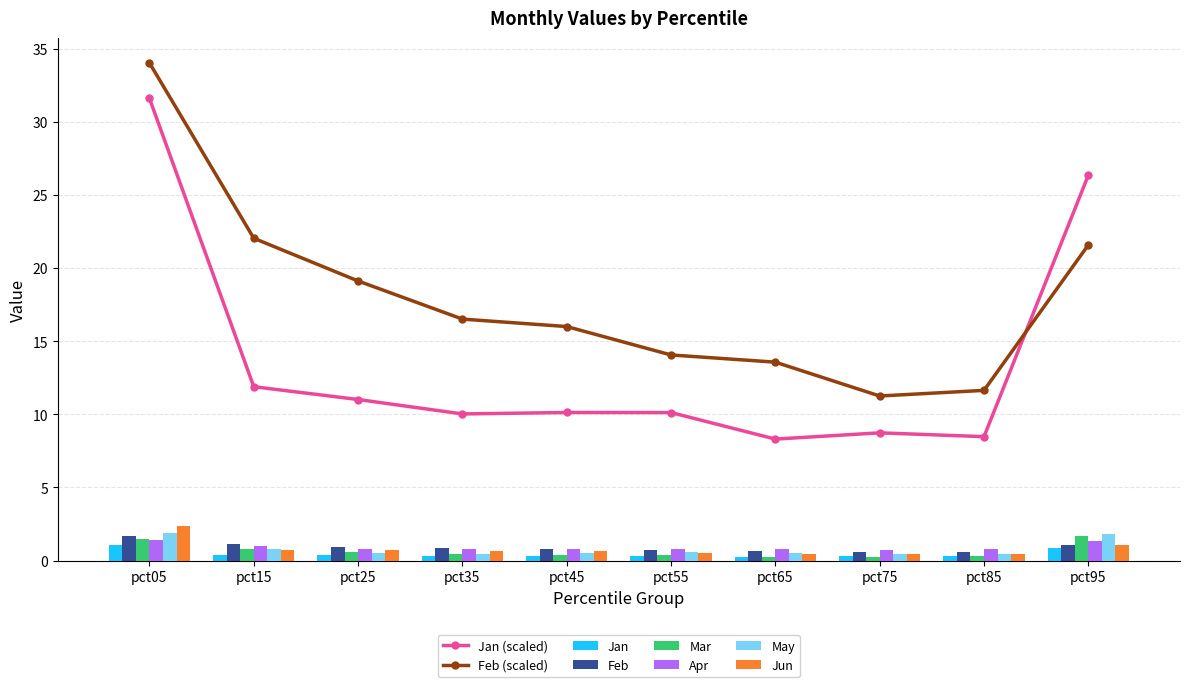

What is the sum of all Feb values?

9.0